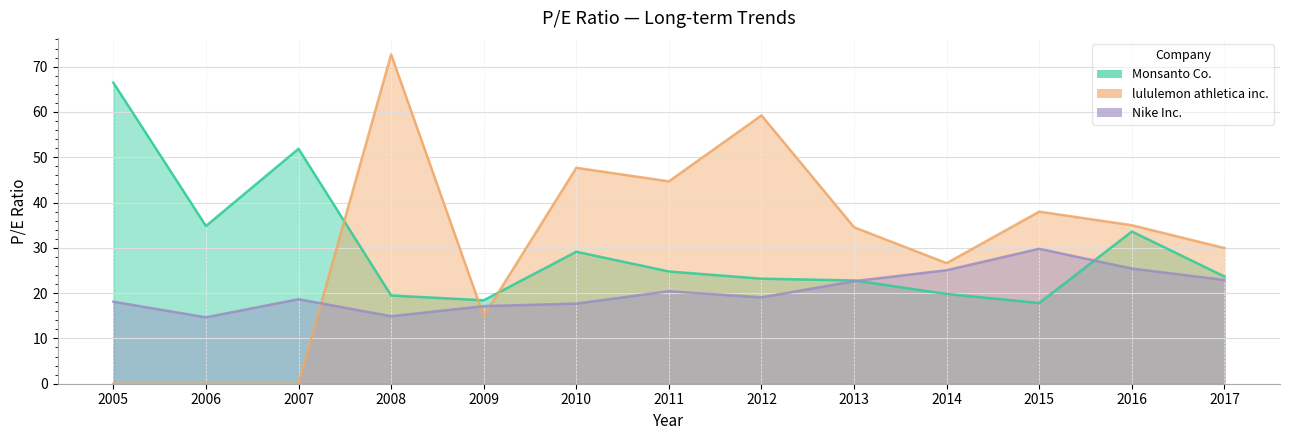

How many positive values does the lululemon athletica inc. series have?

10